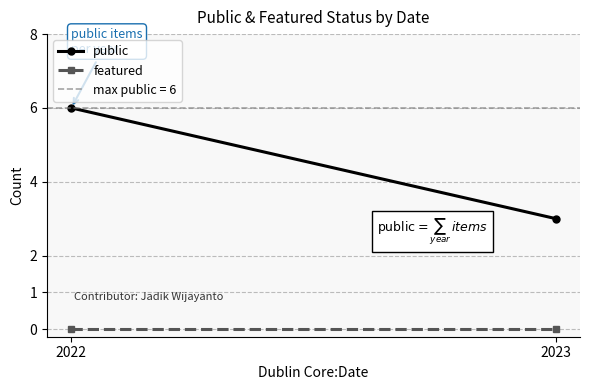

What are all the series names shown in the legend?

public, featured